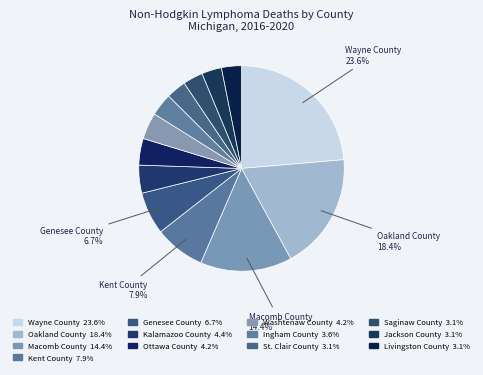

To the nearest percent, what is the difference between the Wayne County and St. Clair County slice percentages?

21%